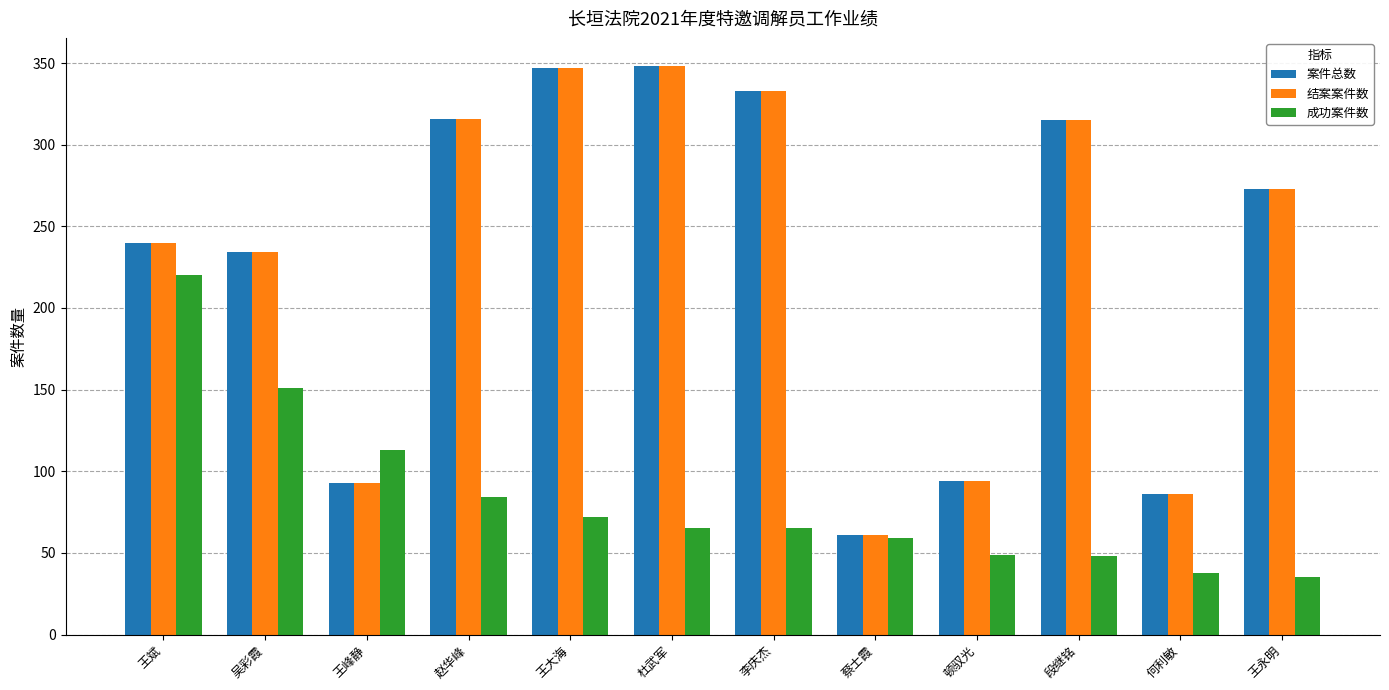

What is the value of the 成功案件数 bar at the 1st from the left?

220